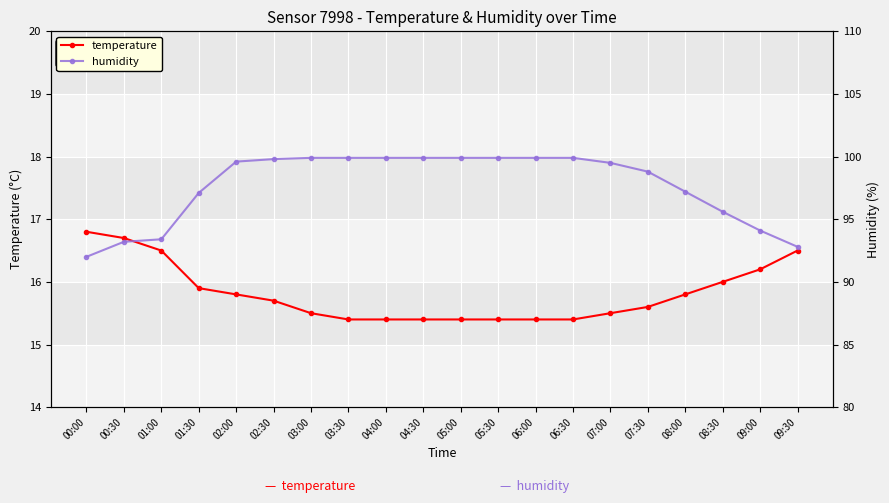

Which series has the largest total across all categories?

humidity